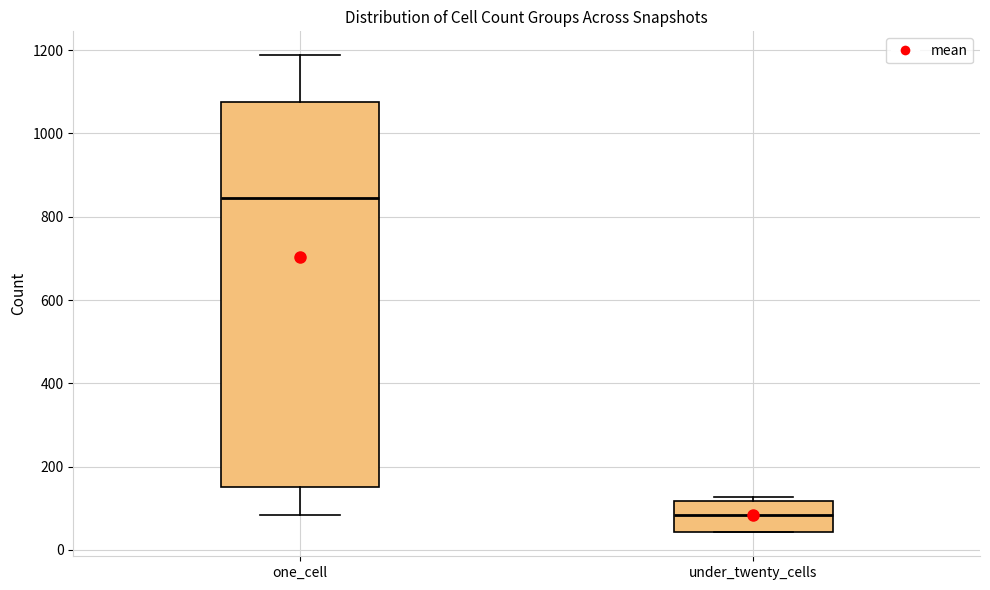

Where does the upper whisker of the box for one_cell end on the y-axis? The values are not printed on the chart, so give them approximately, as read against the axis.

1180